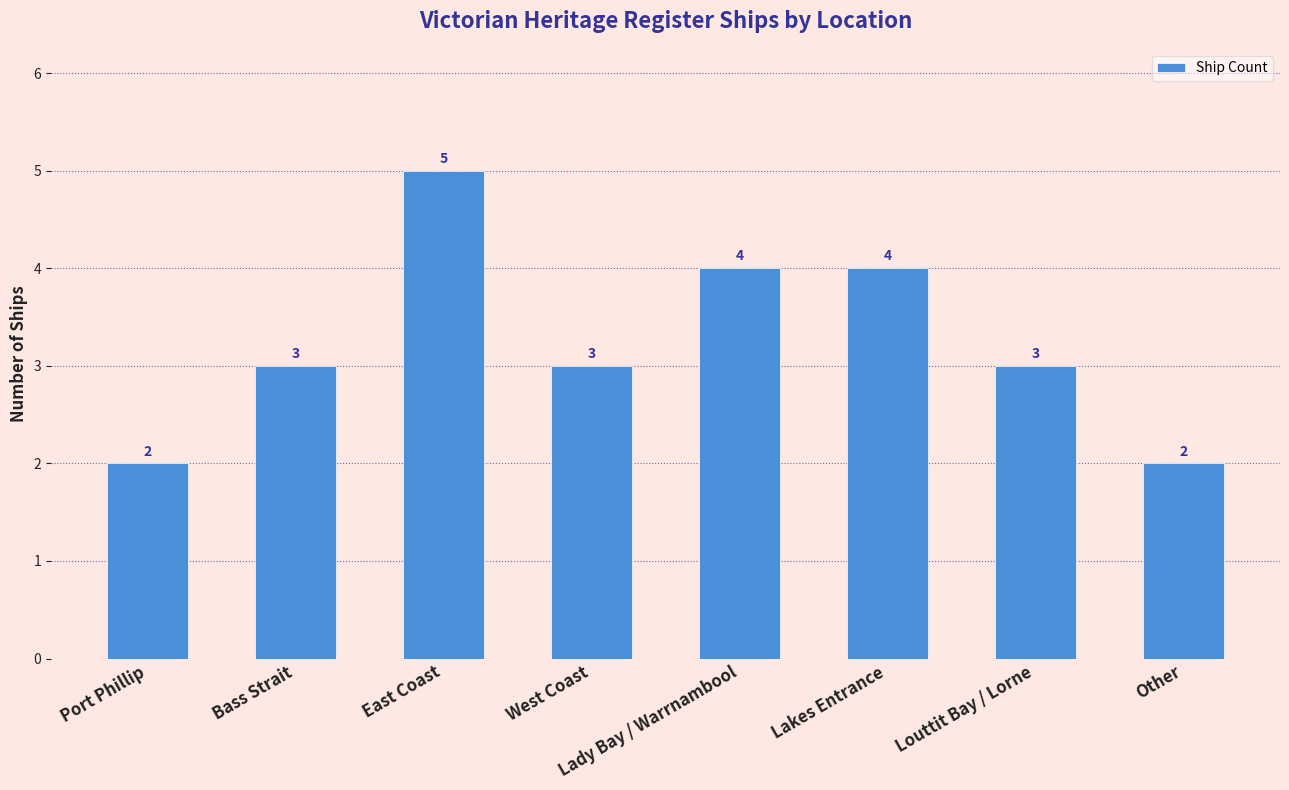

How many values are between 3 and 4?

5